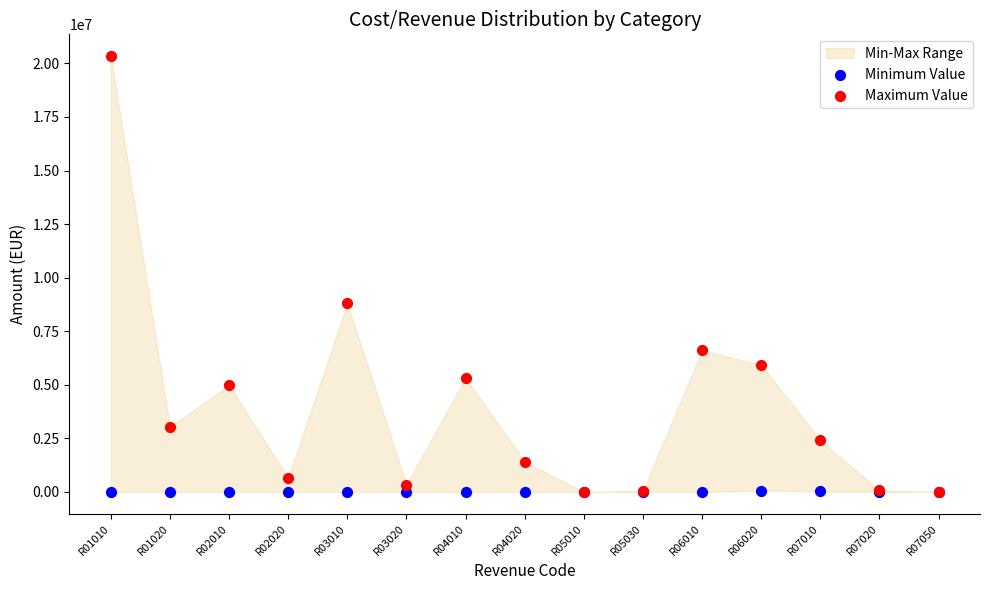

In the Maximum Value series, what Y value is closest to 10168967?

8800708.0